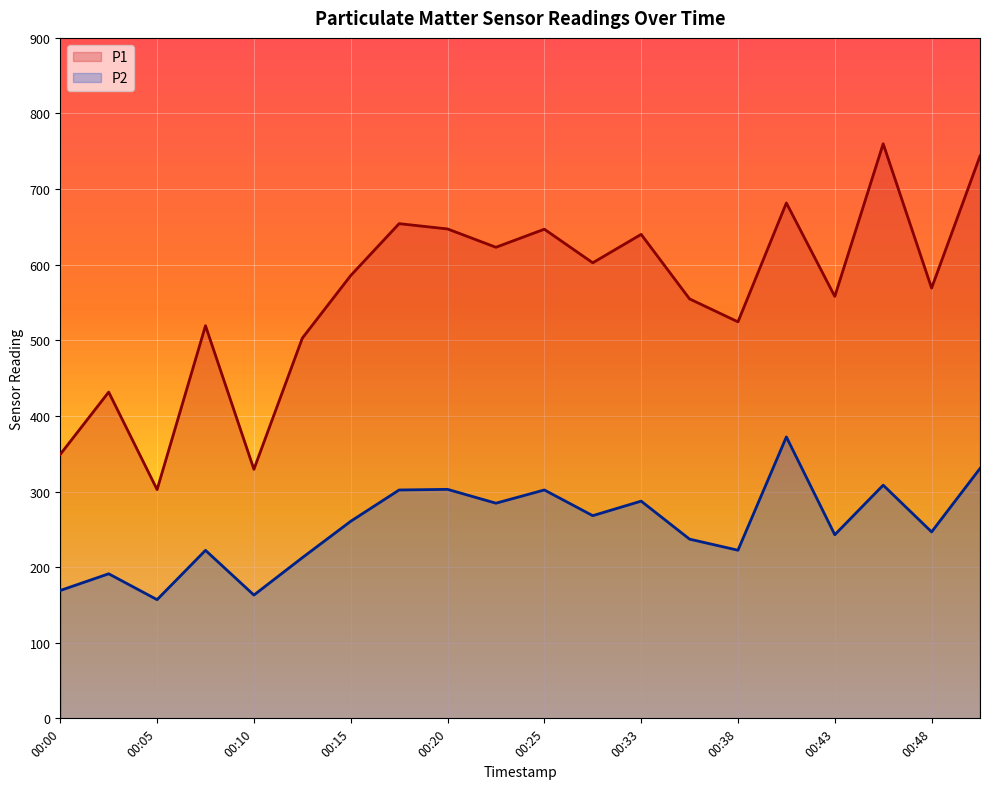

The P1 series shows 687.2 at 00:02. True or false?

False